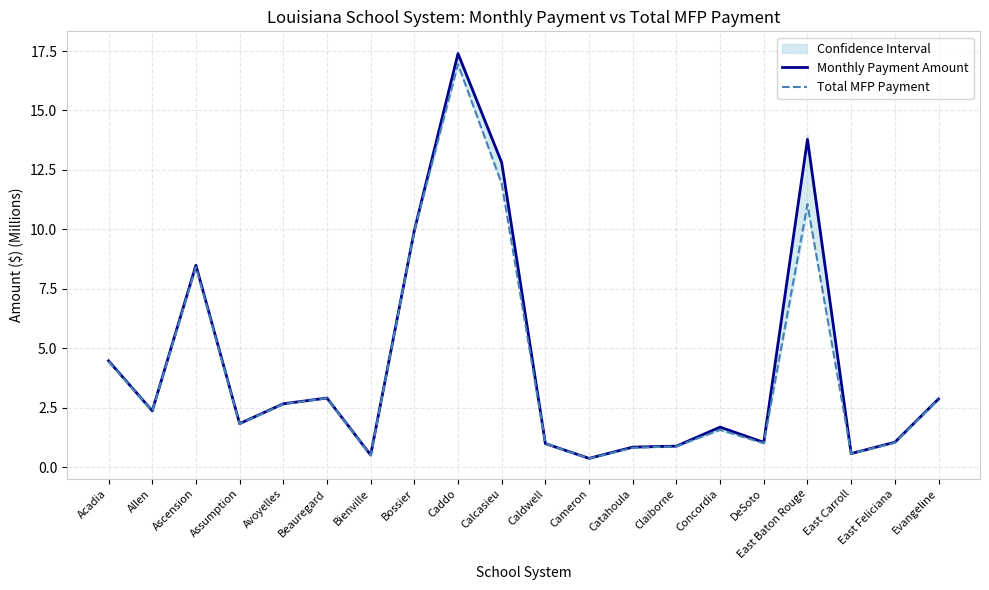

Is the value of Total MFP Payment at Calcasieu greater than the value of Monthly Payment Amount at East Carroll?

Yes